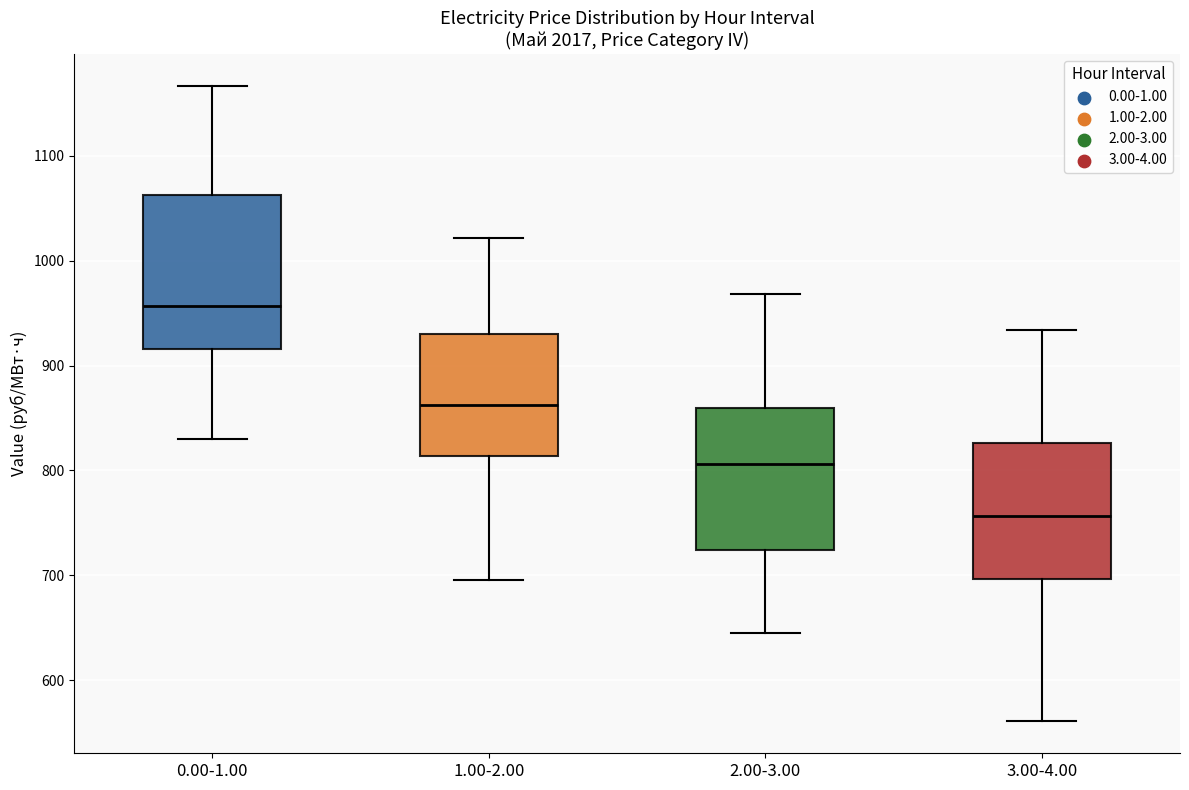

Reading left to right, transcribe this box plot: for each box, give where its median line is, the range the box spans, and where its two whiskers end, as read against the y-axis. The values are not printed on the chart, so give them approximately, as read against the axis.

0.00-1.00: median 960, box 920 to 1060, whiskers 830 to 1170
1.00-2.00: median 860, box 810 to 930, whiskers 700 to 1020
2.00-3.00: median 810, box 720 to 860, whiskers 650 to 970
3.00-4.00: median 760, box 700 to 830, whiskers 560 to 930